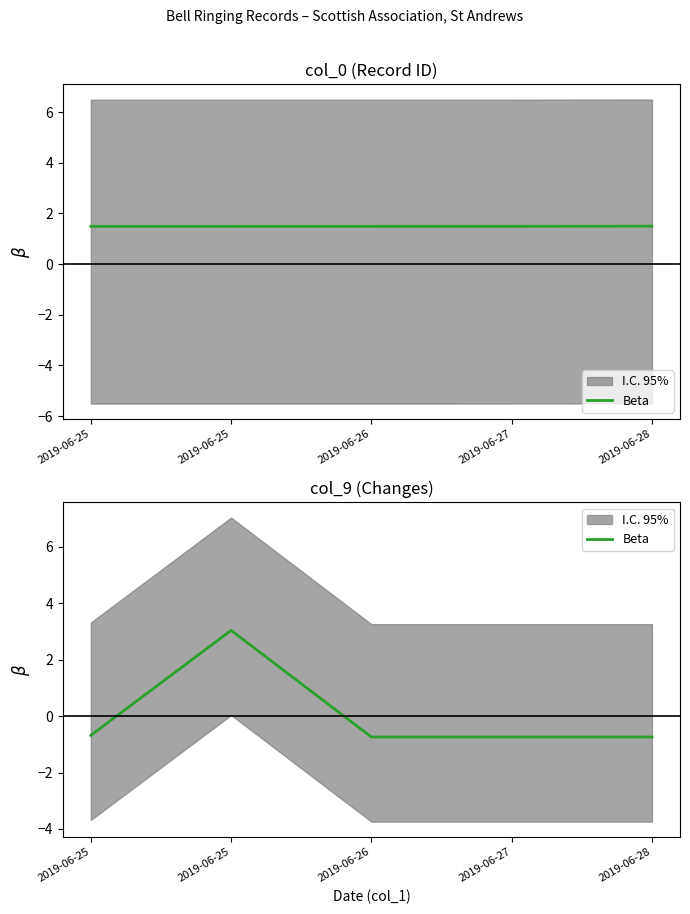

What is the smallest value displayed?

-0.7